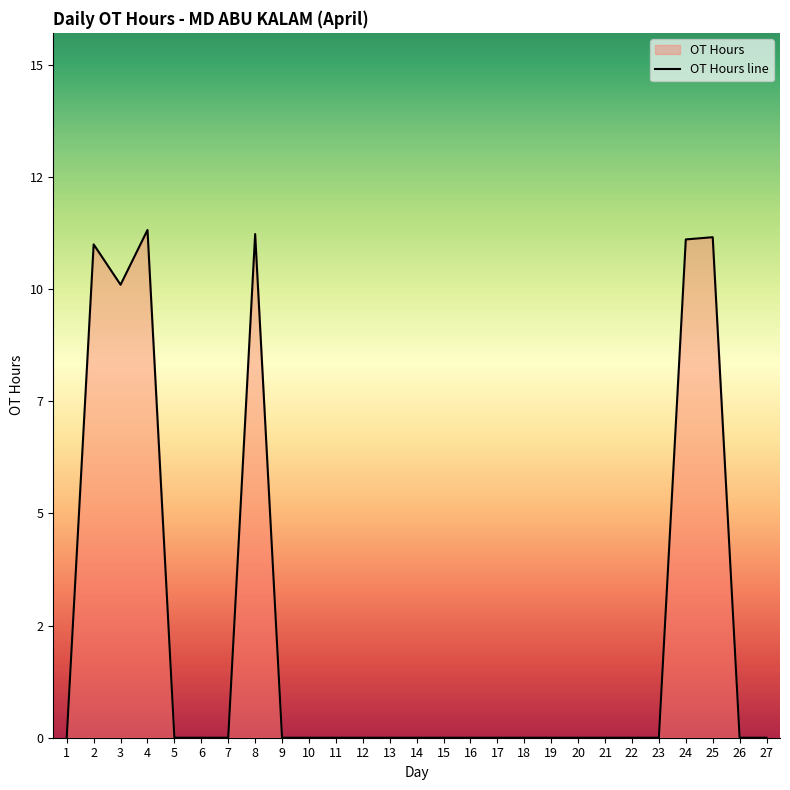

Where is the first local minimum?

3